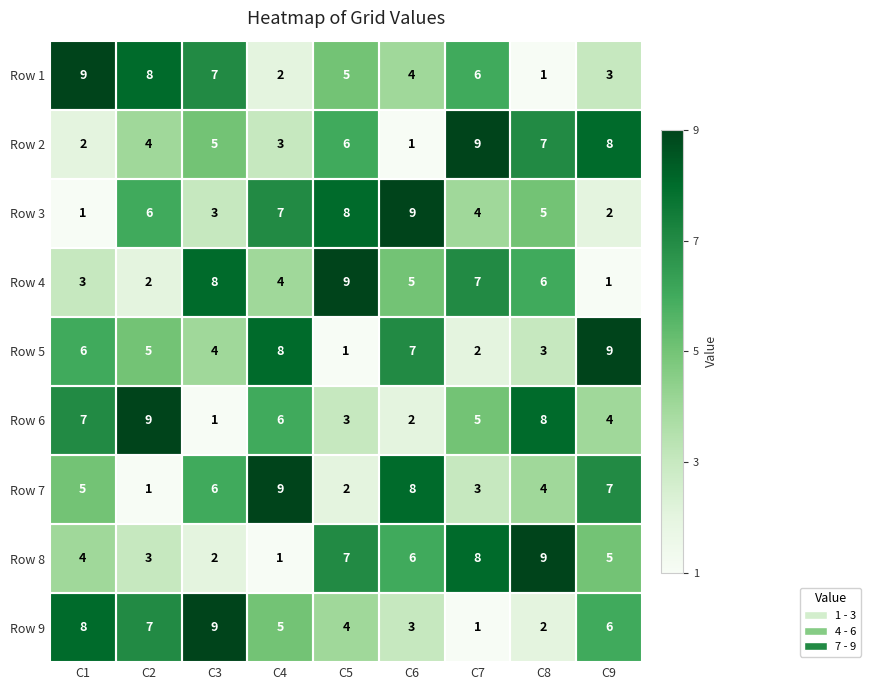

What is the sum of all Row 5 values?

45